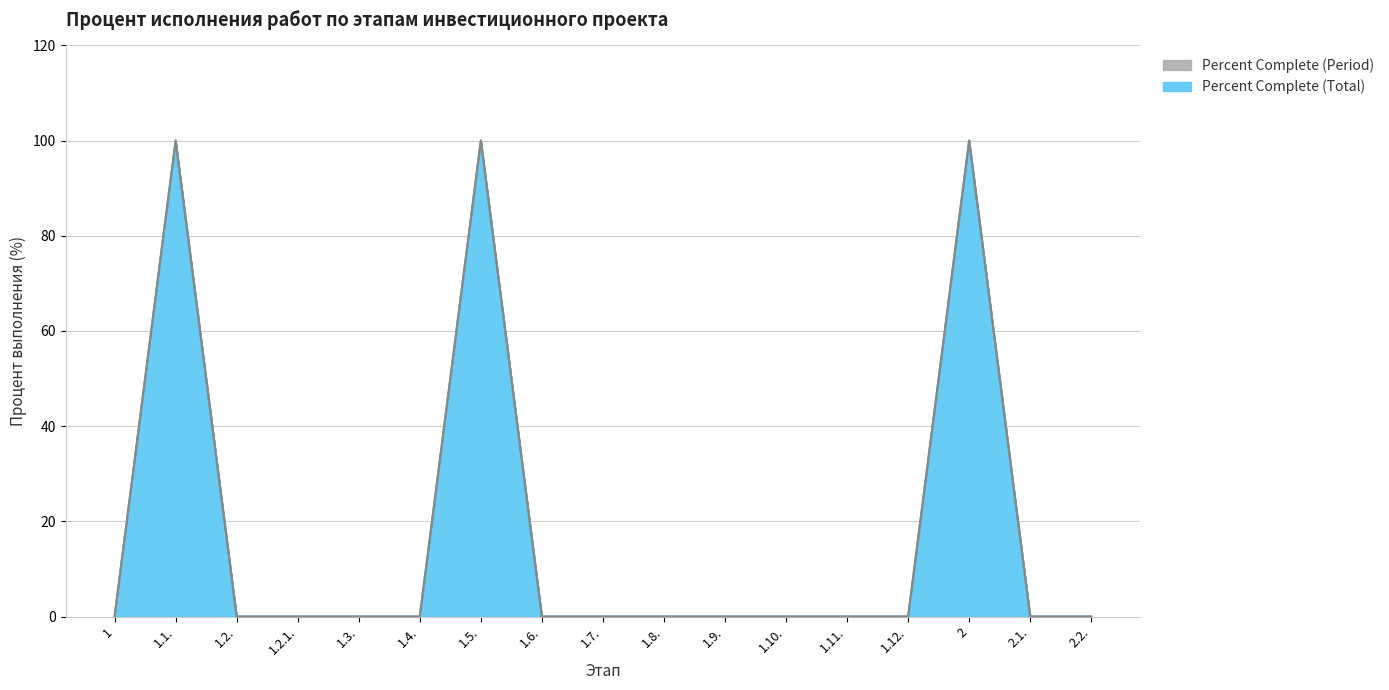

What is the difference between the maximum and minimum values?

100